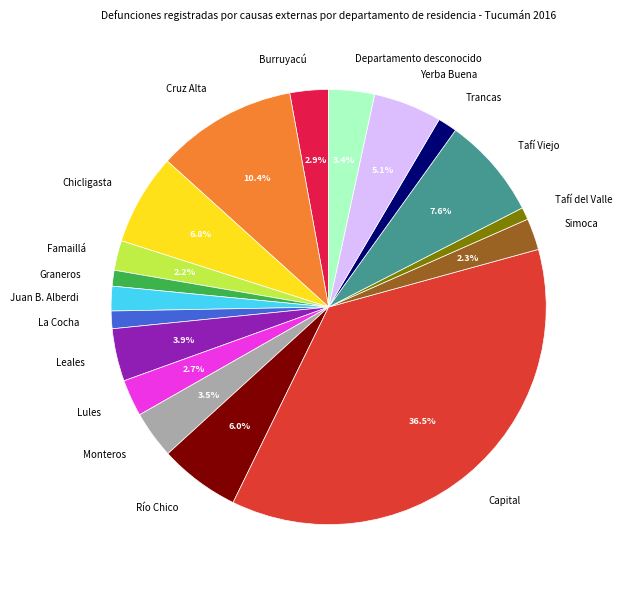

Does Simoca account for over 50% of the chart?

No